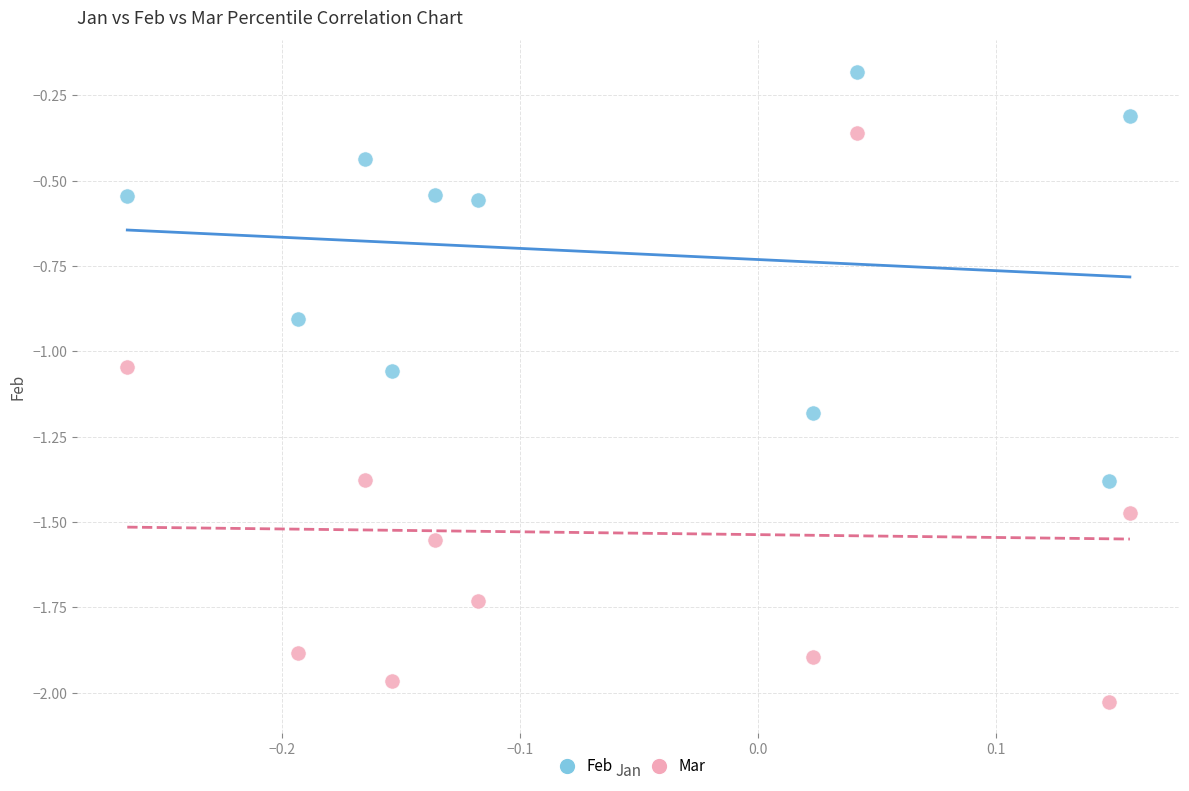

Which series reaches the maximum Y coordinate?

Feb